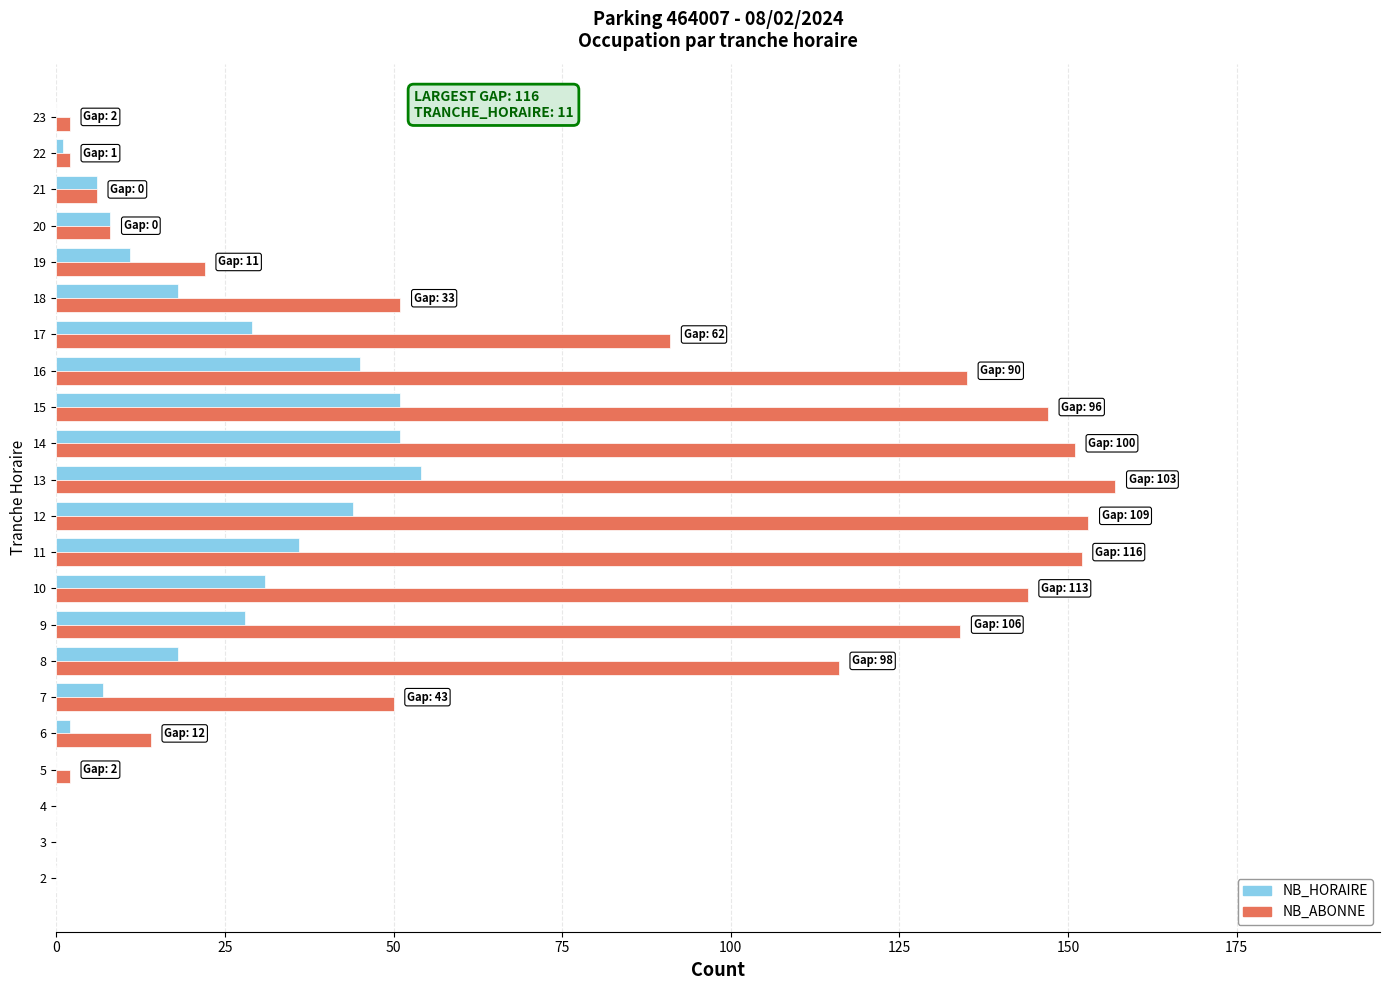

Is the value of NB_ABONNE at 13 greater than the value of NB_HORAIRE at 8?

Yes